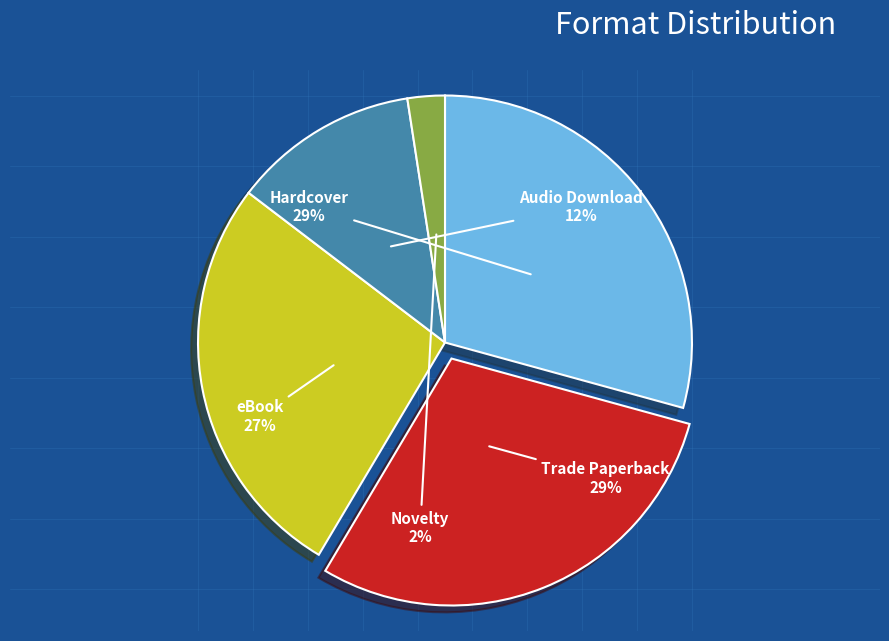

Is the sum of Hardcover and Trade Paperback greater than half?

Yes